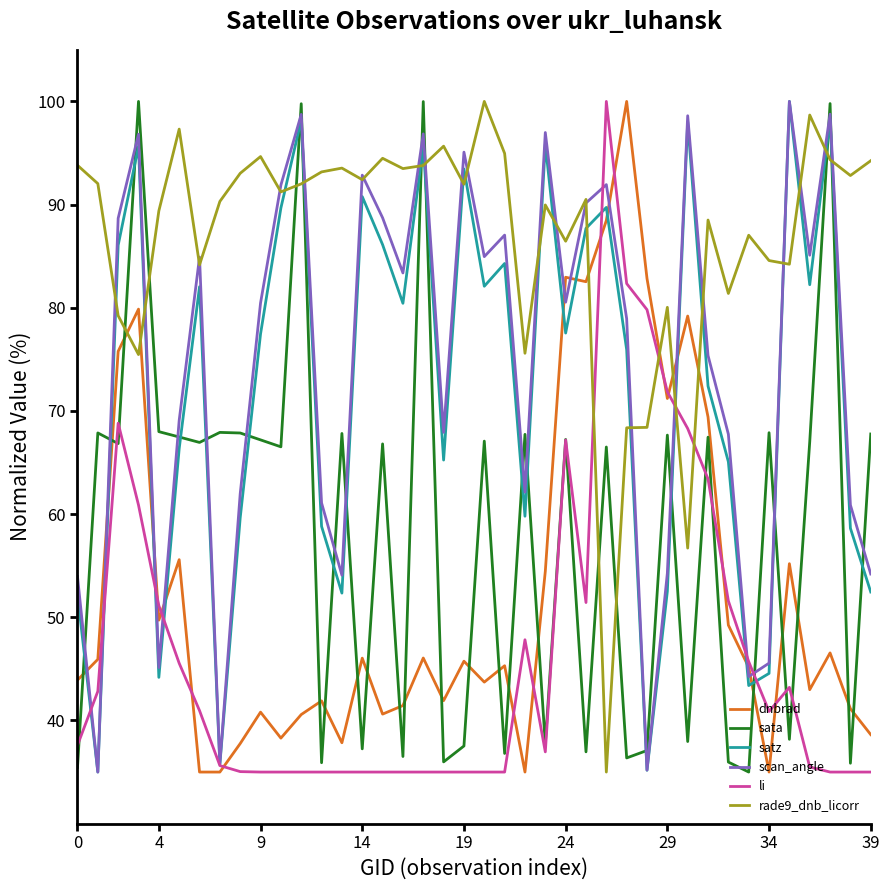

What is the smallest value displayed?

35.0